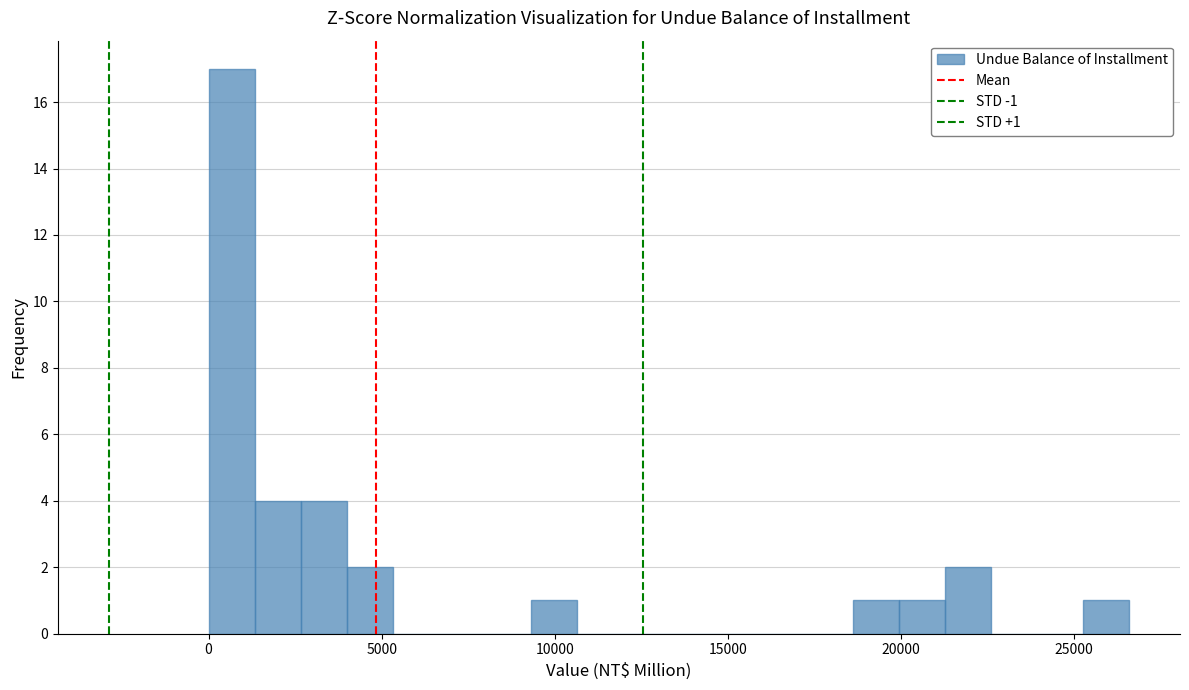

Read against the x-axis, roughly where is the centre of the tallest bar?

500